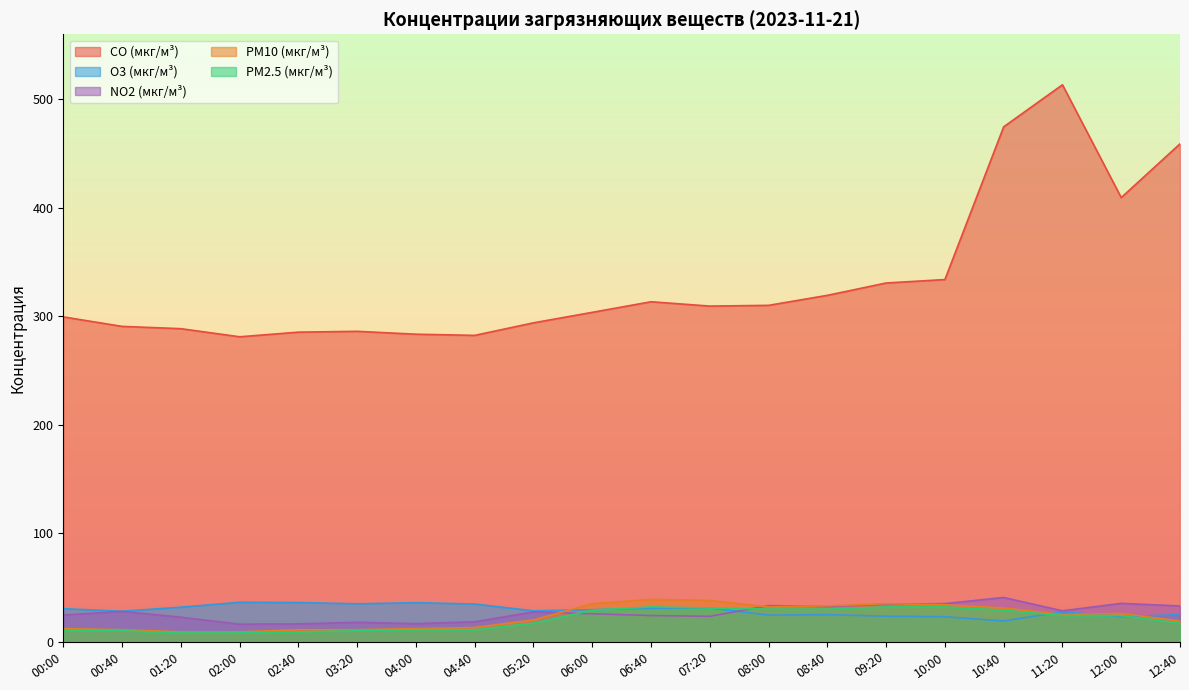

True or false: CO (мкг/м³) and NO2 (мкг/м³) intersect in this chart.

False